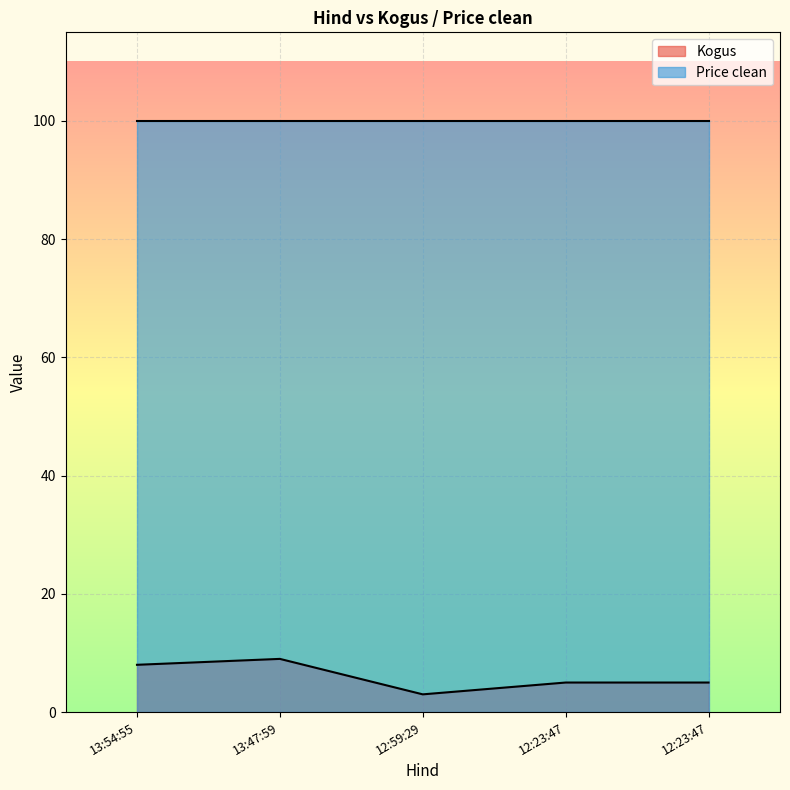

What is the label of the 4th point from the right?

13:47:59